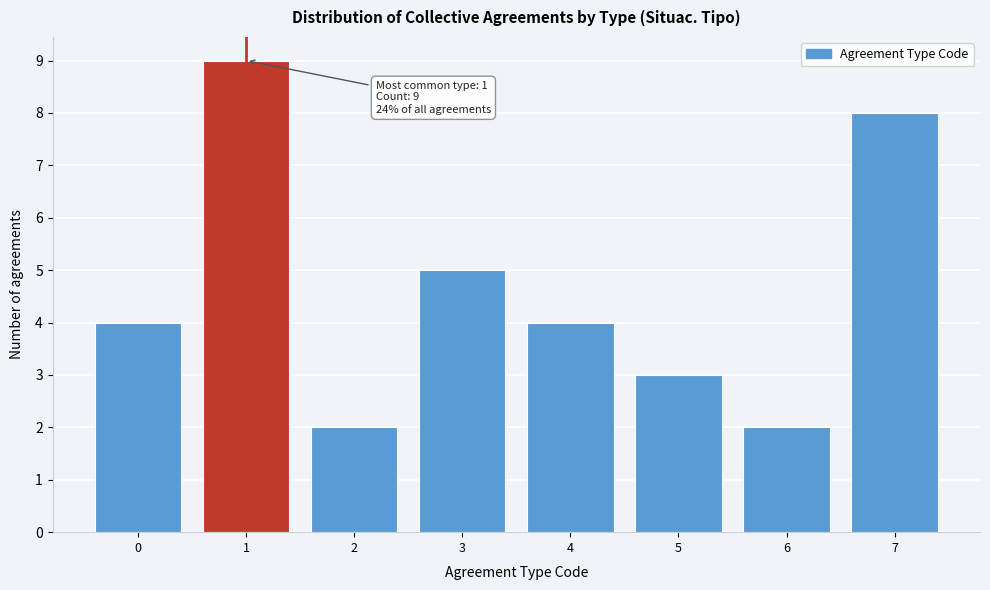

Reading left to right, transcribe all the data shown in this chart.

4	9	2	5	4	3	2	8